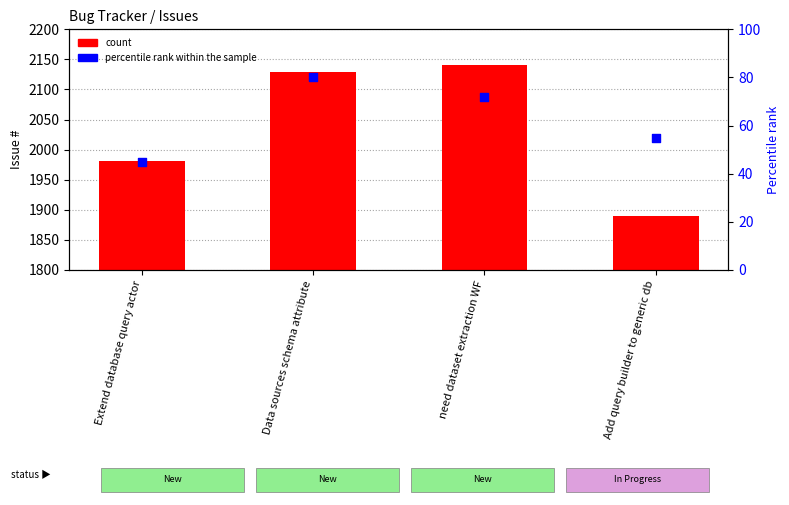

Which series has the largest total across all categories?

count